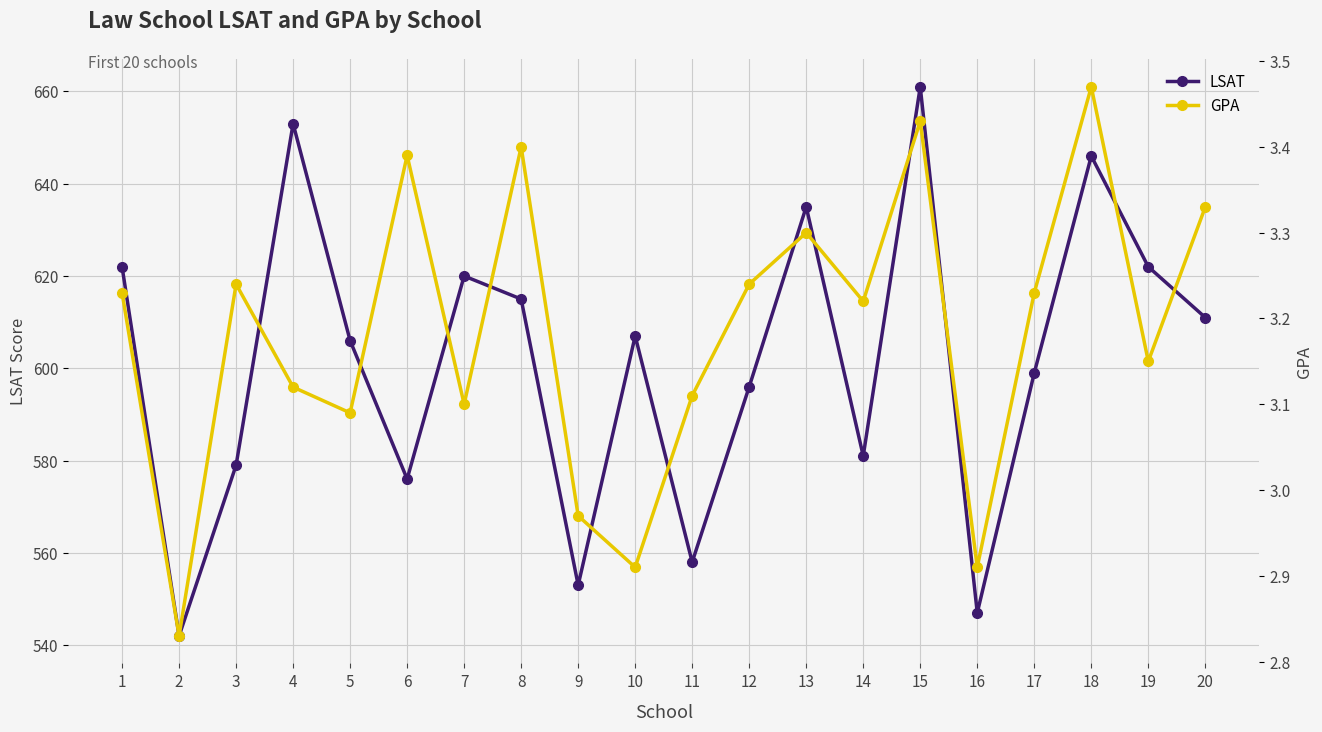

How many data points in LSAT are above 607?

9